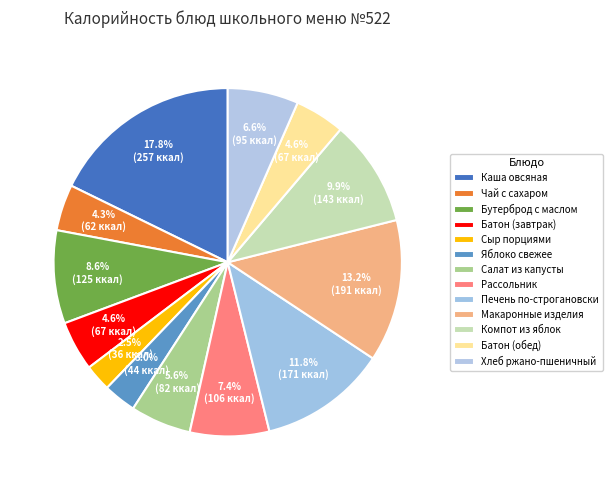

To the nearest percent, what percentage of the pie is Салат из капусты?

6%